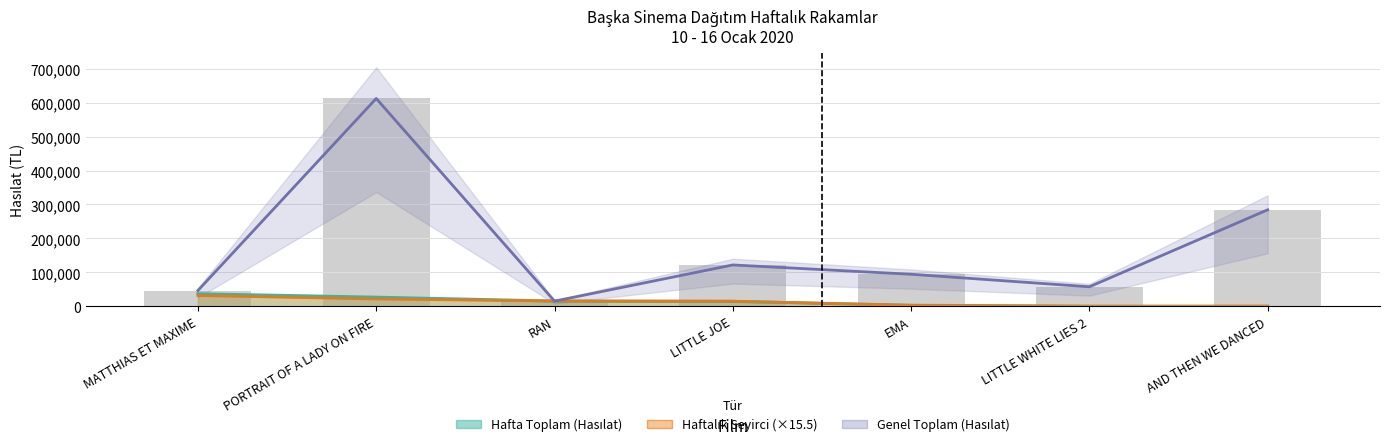

Reading left to right, extract all data points from this chart.

Hafta Toplam (Hasılat): 36894.5	26920.0	15384.5	14543.8	3132.0	255.0	230.0
Haftalık Seyirci (×15.5): 31899.0	21777.5	15810.0	15174.5	2852.0	217.0	356.5
Genel Toplam (Hasılat): 46634.5	612082.5	15384.5	121917.3	94520.5	57608.2	284326.5